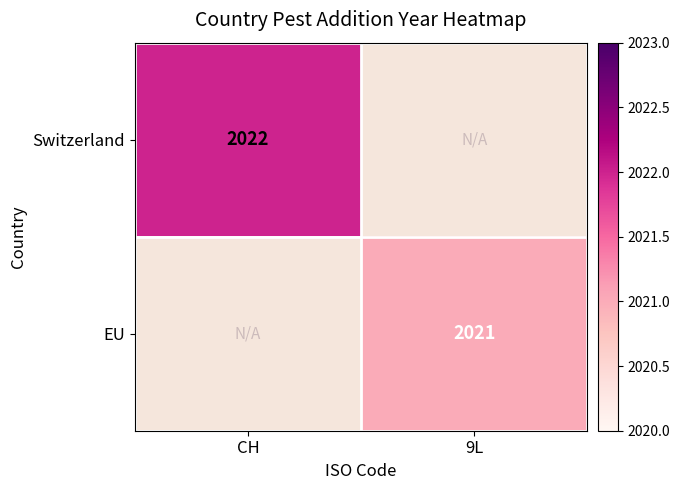

The value of Switzerland at CH is 2022. True or false?

True